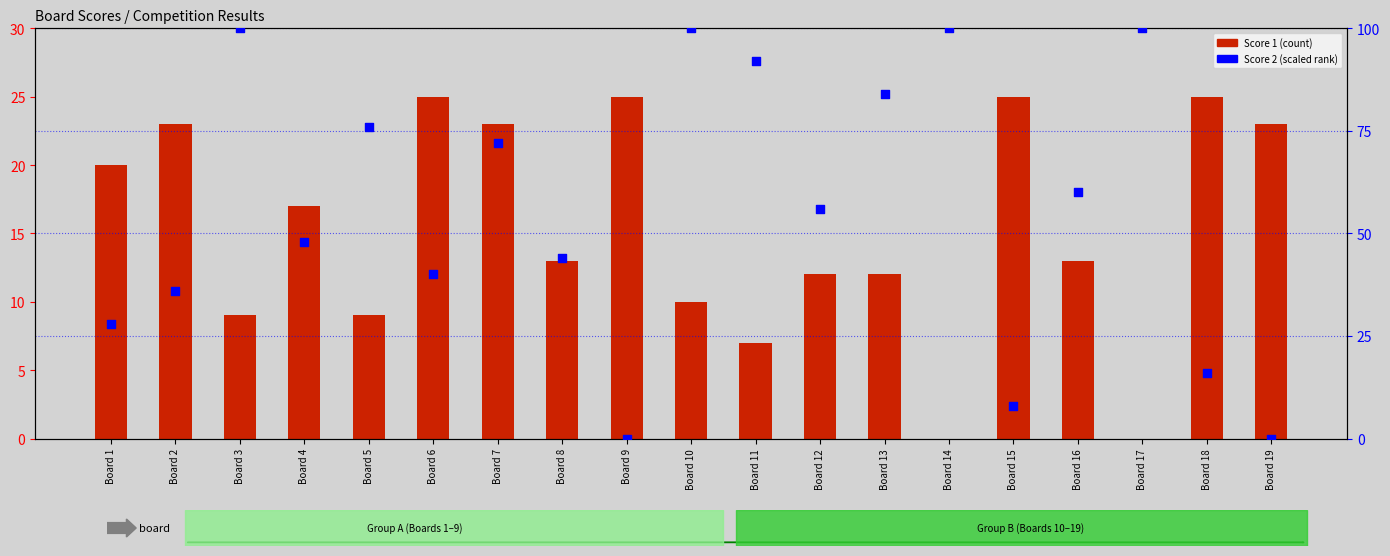

At which category is the sum across all series the highest?

Board 10